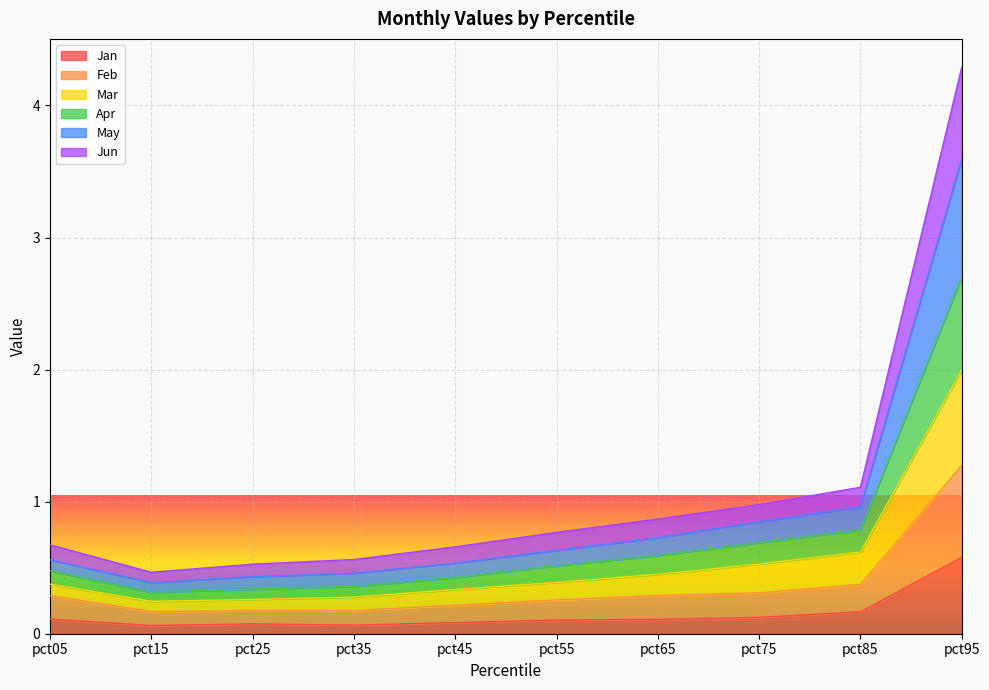

At which category is the sum across all series the highest?

pct95